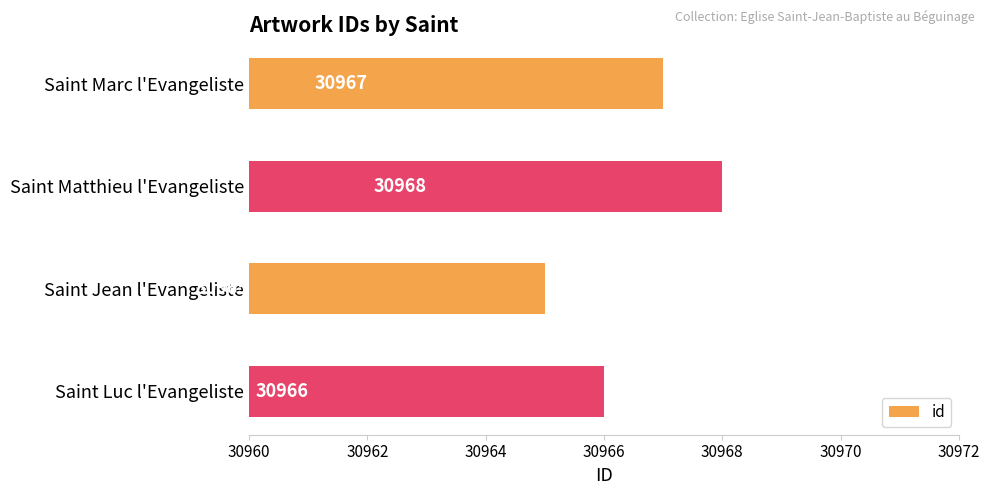

Which label corresponds to the smallest value in the chart?

Saint Jean l'Evangeliste